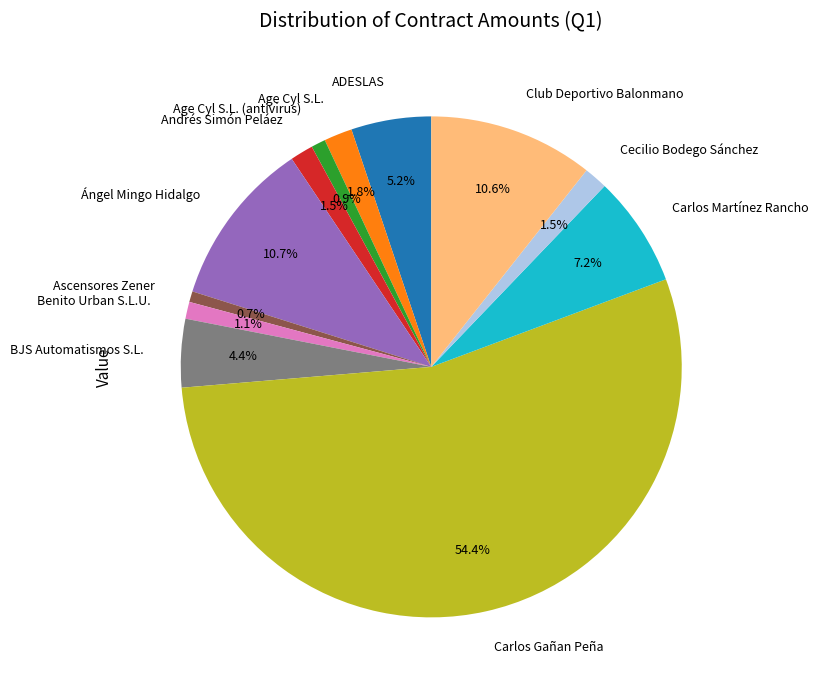

How many segments does this pie chart have?

12